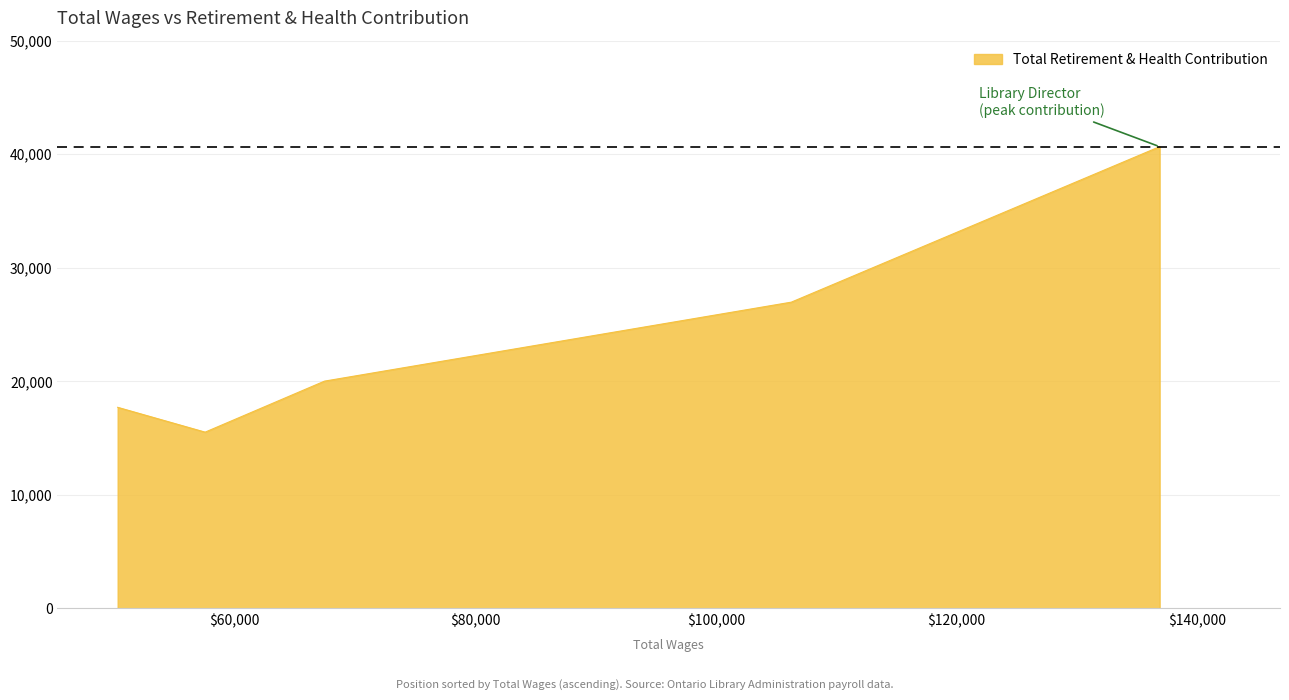

What is the difference between the maximum and minimum values?

25138